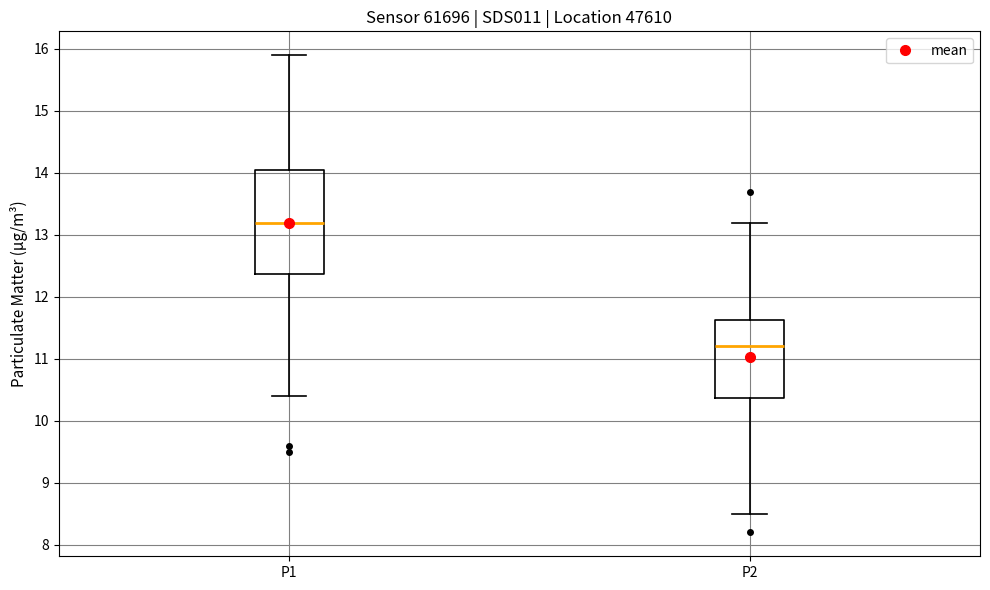

Which box's median line is the lowest?

P2